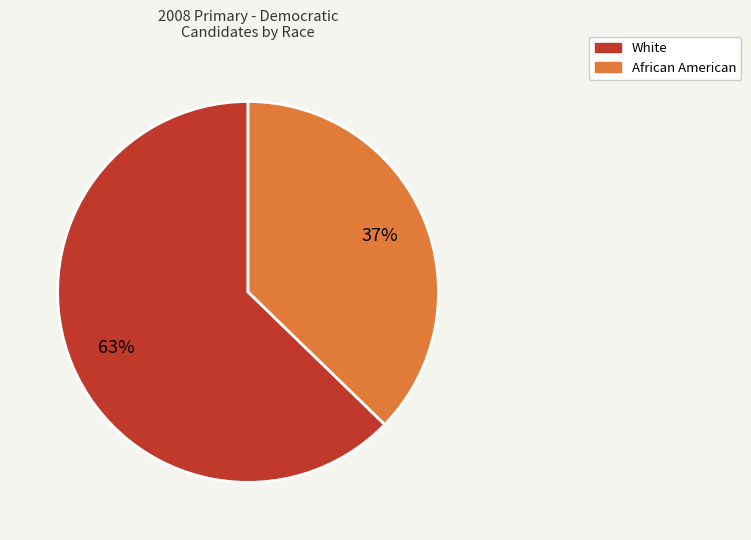

To the nearest percent, what is the average slice percentage?

50%